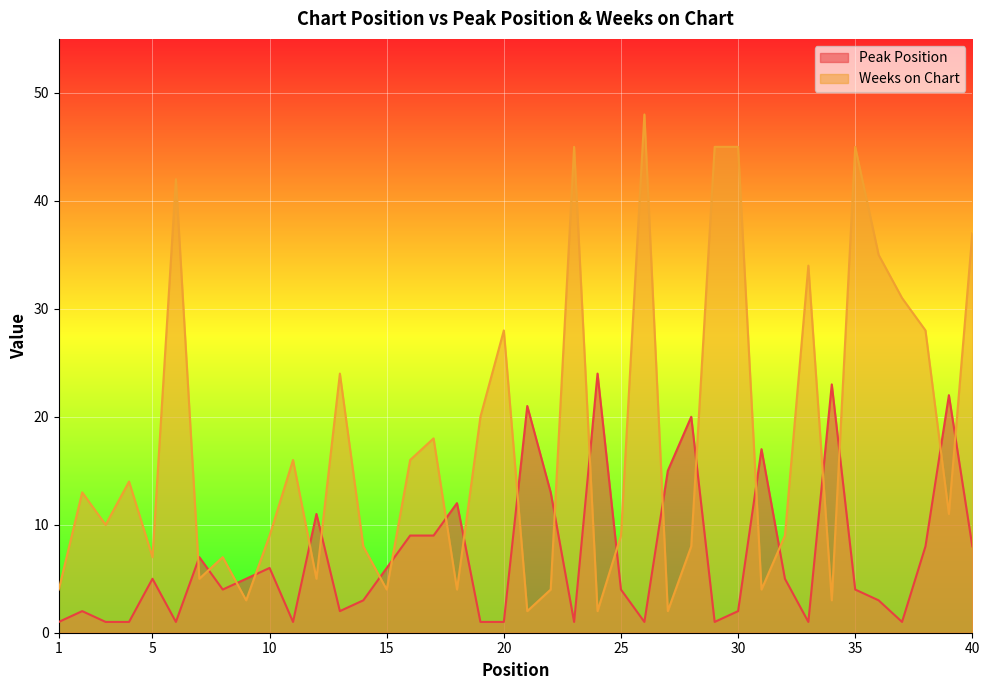

True or false: Weeks on Chart has more than 0 interior local peaks.

True